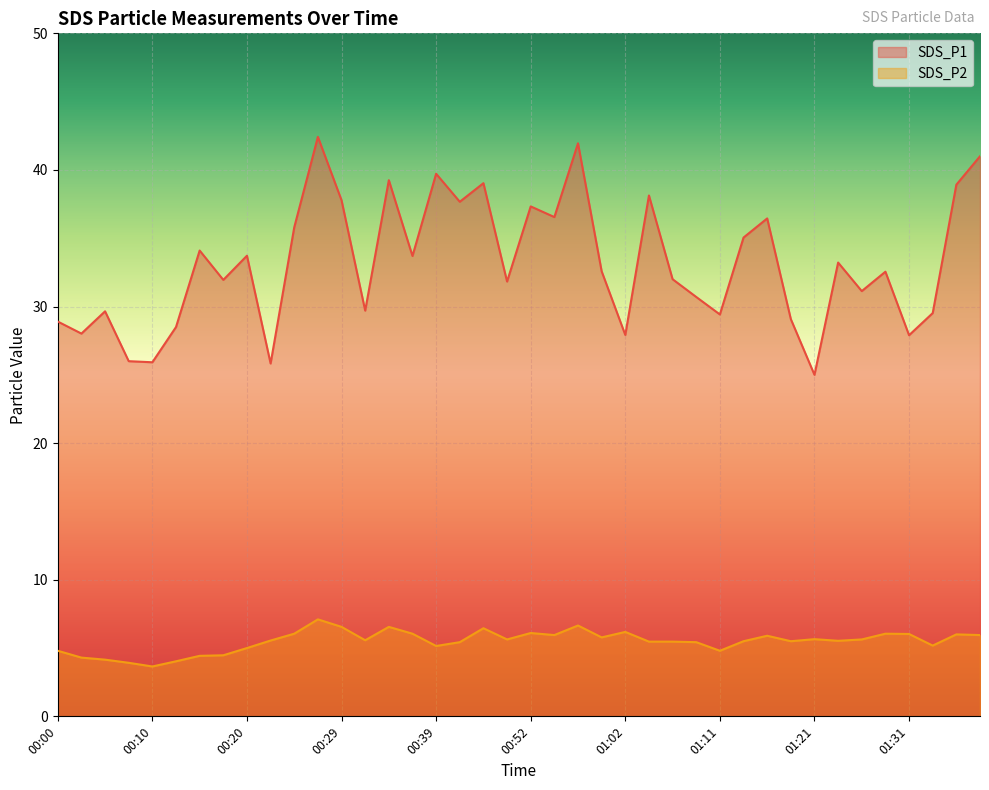

Which series has the widest spread of values?

SDS_P1